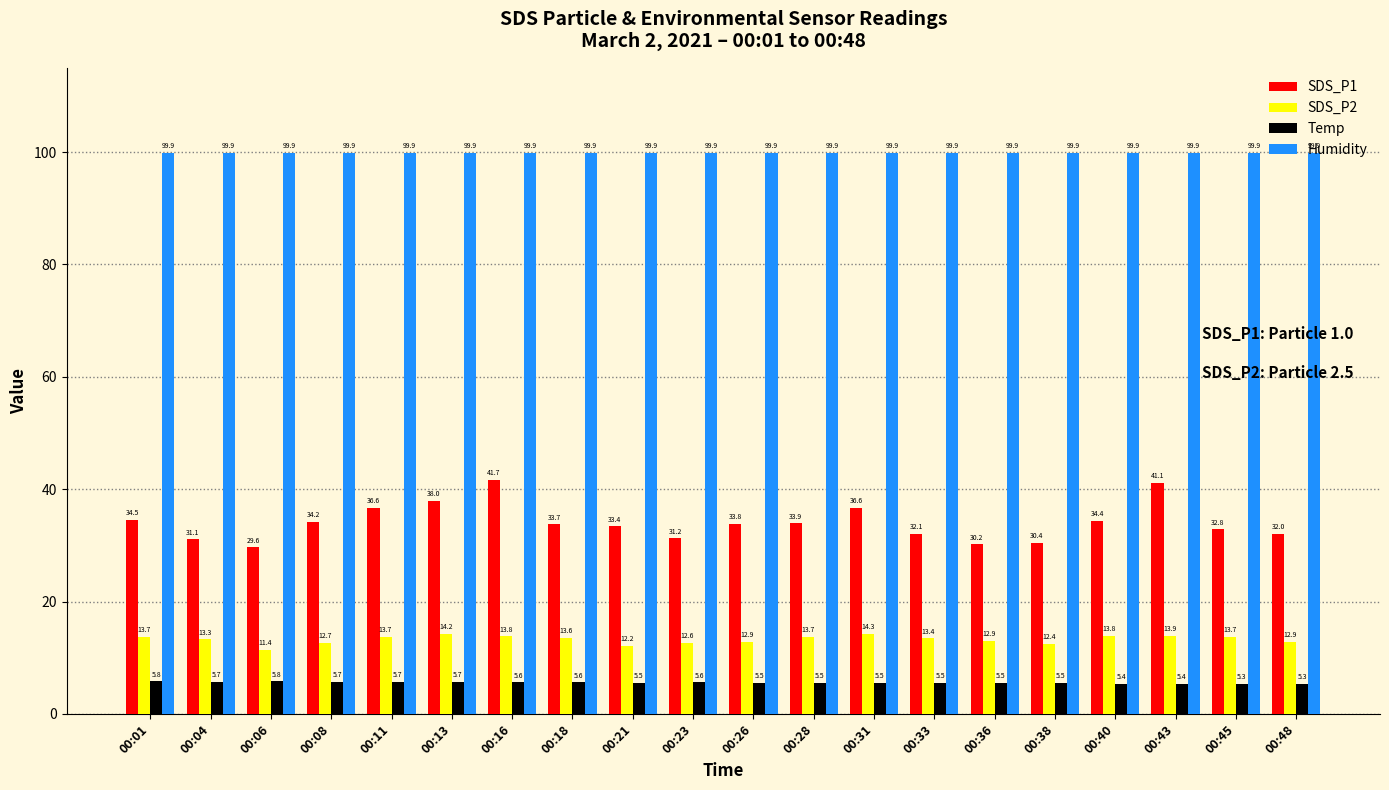

At which label is SDS_P1 closest to 35?

00:01